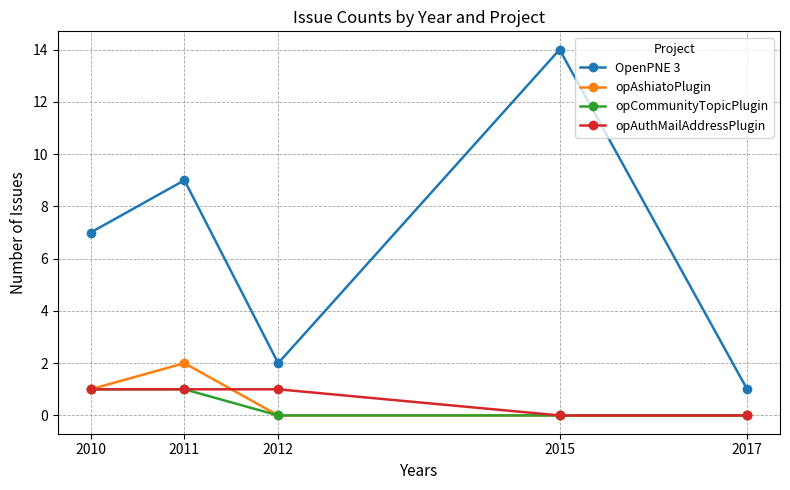

What is the total value across all series at 2015?

14